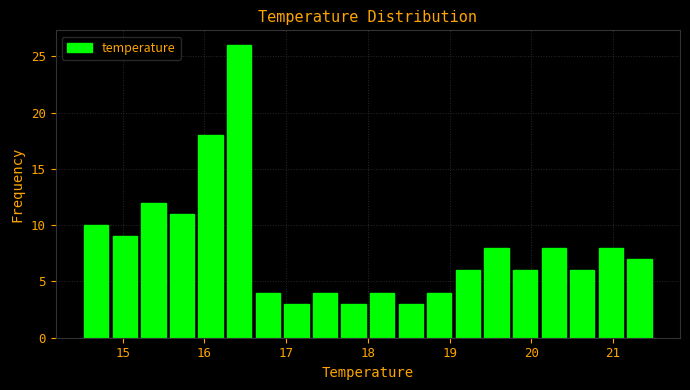

Read against the x-axis, roughly where is the centre of the tallest bar?

16.4